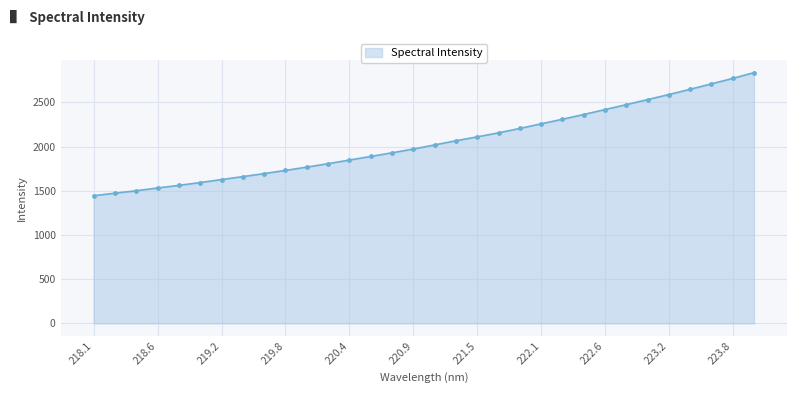

What is the sum of all values?

65484.7